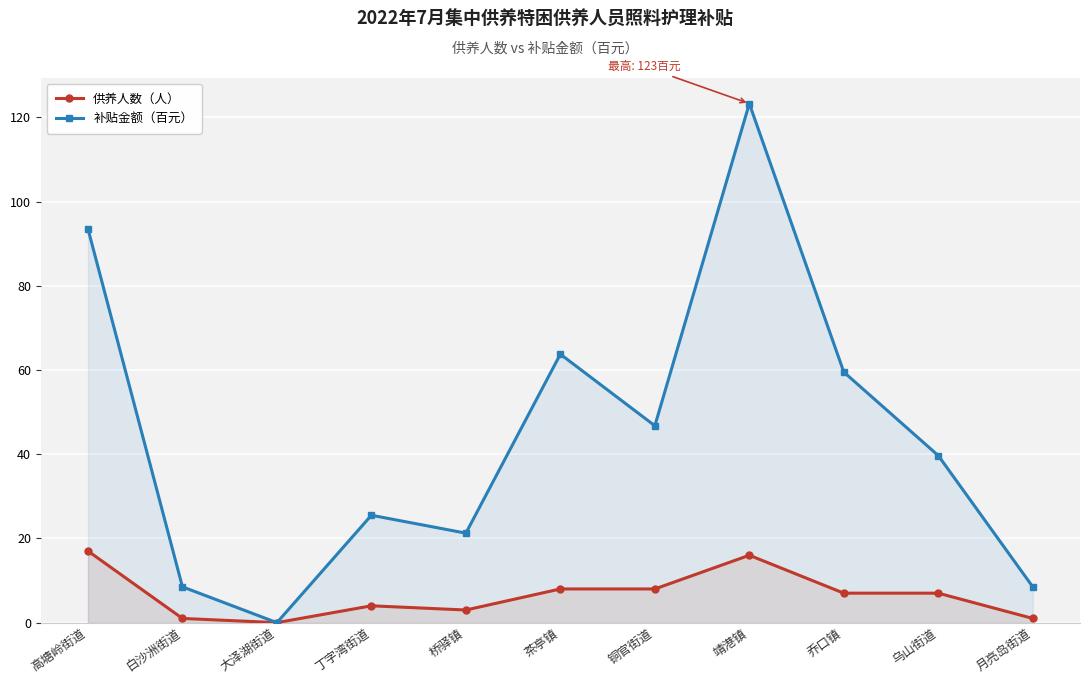

Does the chart display data point markers on the line(s)?

Yes